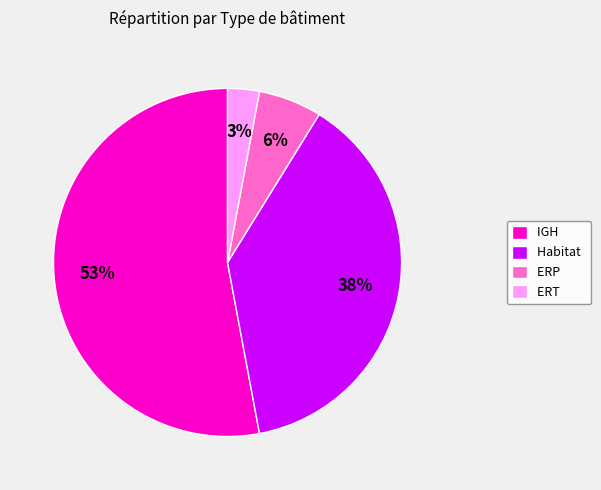

Approximately how many times larger is the value at Habitat compared to IGH?

0.7